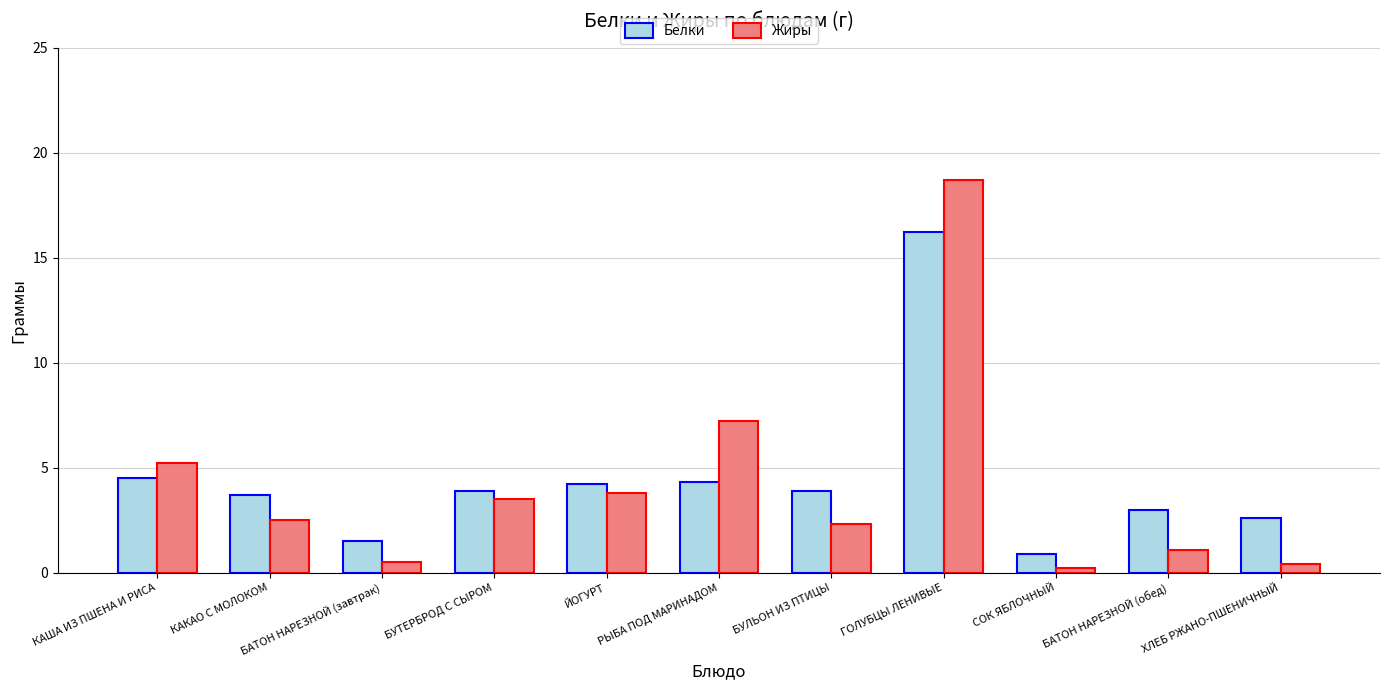

Which series has the largest range (max minus min)?

Жиры